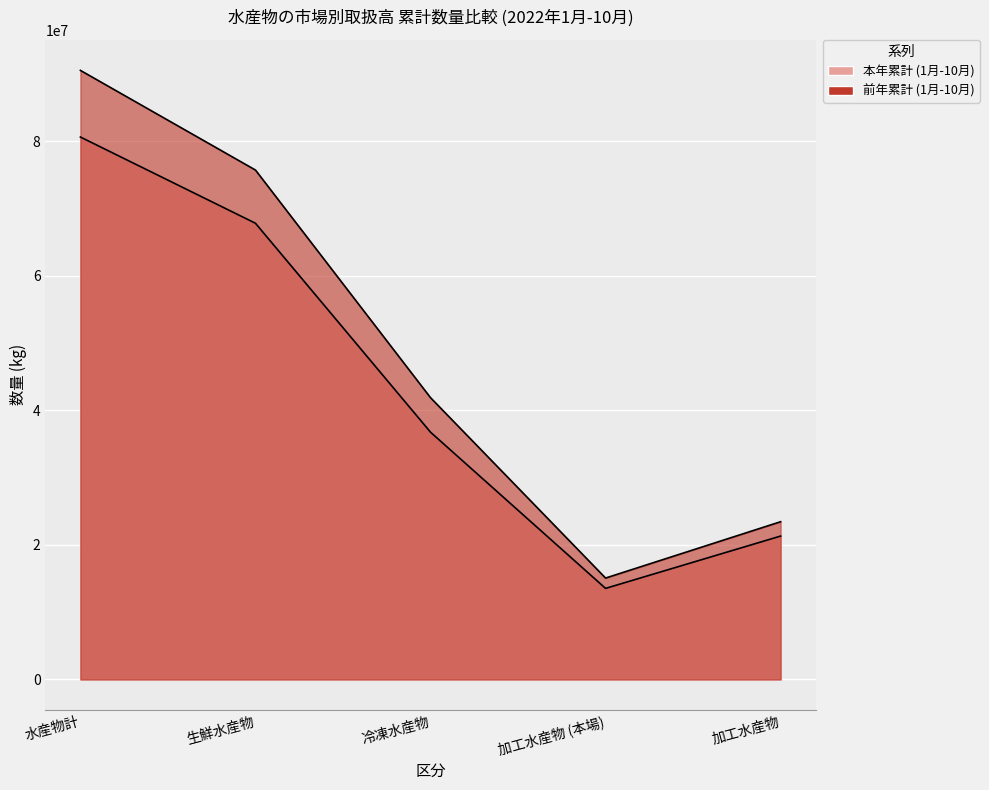

Which label corresponds to the largest value in the chart?

水産物計